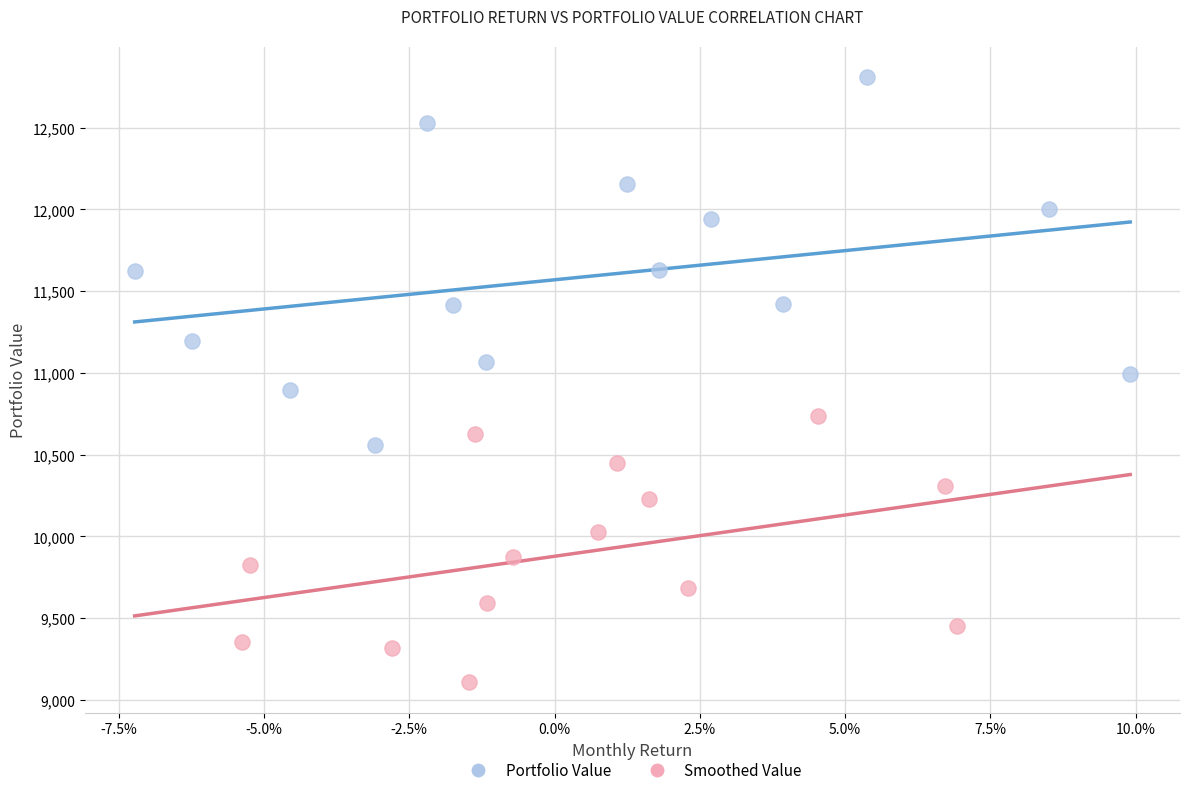

Which series has the widest spread of Y values?

Portfolio Value